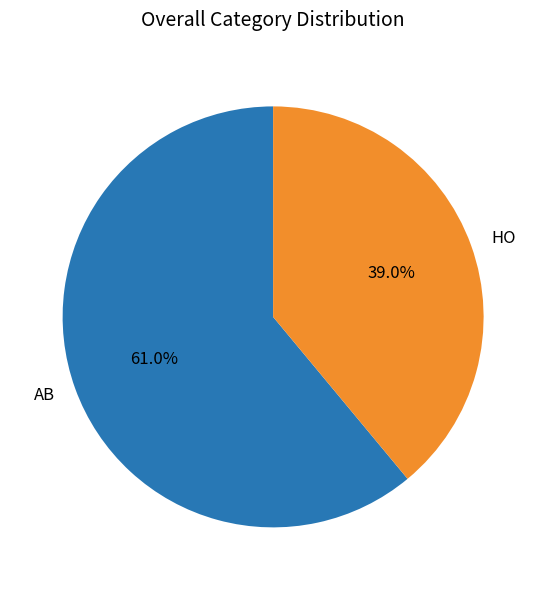

To the nearest percent, what is the difference between the HO and AB slice percentages?

22%